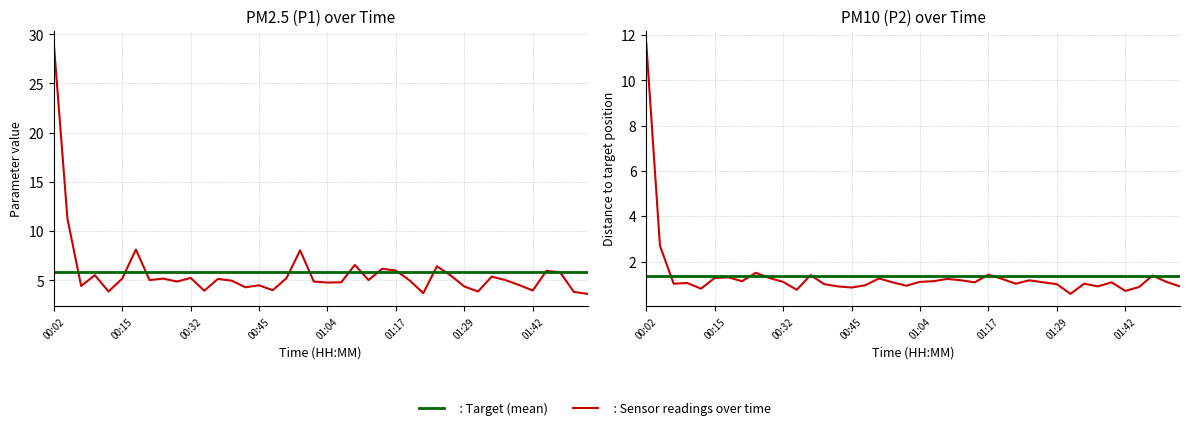

At which category does P2 reach its first local peak?

00:10